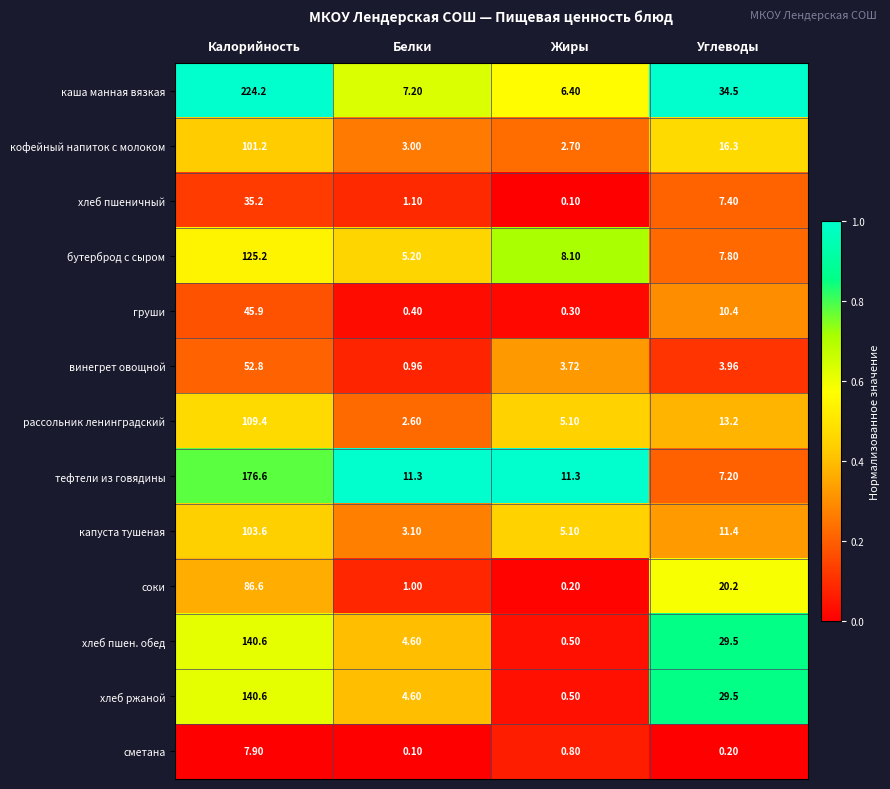

Which category has the highest value in the соки series?

Калорийность